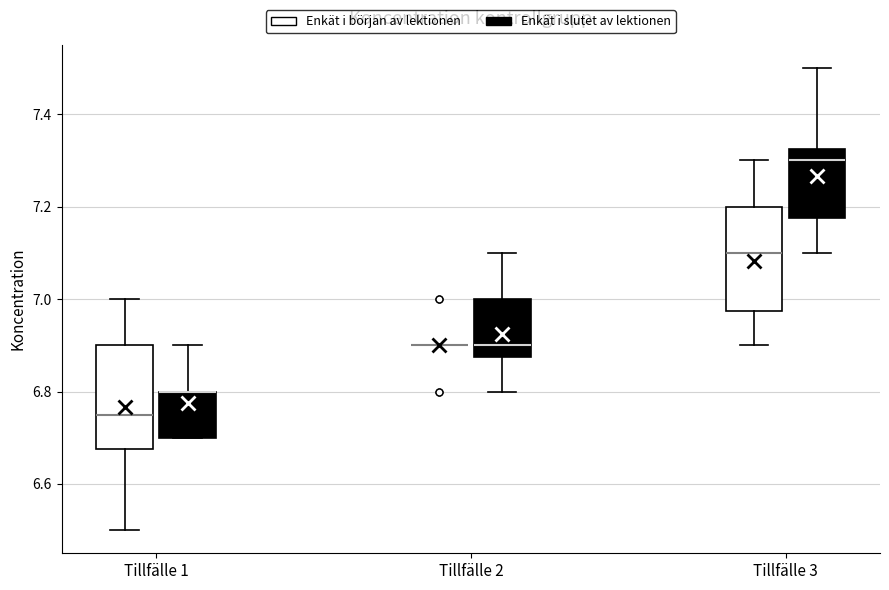

Reading left to right, read every box against the y-axis: the position of its median line, the range the box covers, and the ends of its whiskers. The values are not printed on the chart, so give them approximately, as read against the axis.

Tillfälle 1 (Enkät i början av lektionen): median 6.76, box 6.68 to 6.90, whiskers 6.50 to 7.00
Tillfälle 1 (Enkät i slutet av lektionen): median 6.80 (drawn on the box's upper edge), box 6.70 to 6.80, whiskers 6.70 to 6.90
Tillfälle 2 (Enkät i början av lektionen): box collapsed to a line at 6.90, whiskers 6.90 to 6.90
Tillfälle 2 (Enkät i slutet av lektionen): median 6.90, box 6.88 to 7.00, whiskers 6.80 to 7.10
Tillfälle 3 (Enkät i början av lektionen): median 7.10, box 6.98 to 7.20, whiskers 6.90 to 7.30
Tillfälle 3 (Enkät i slutet av lektionen): median 7.30, box 7.18 to 7.32, whiskers 7.10 to 7.50